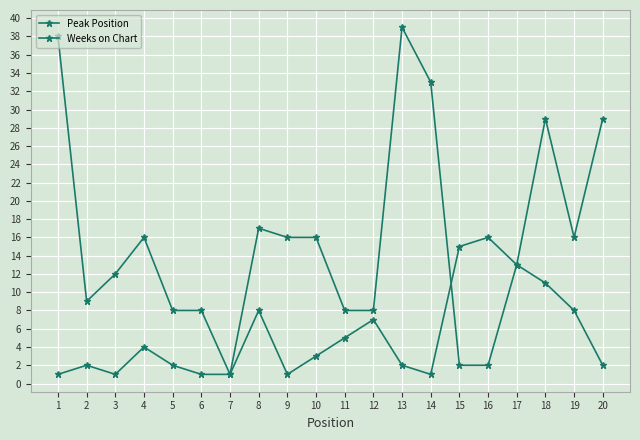

How many series are shown in this chart?

2